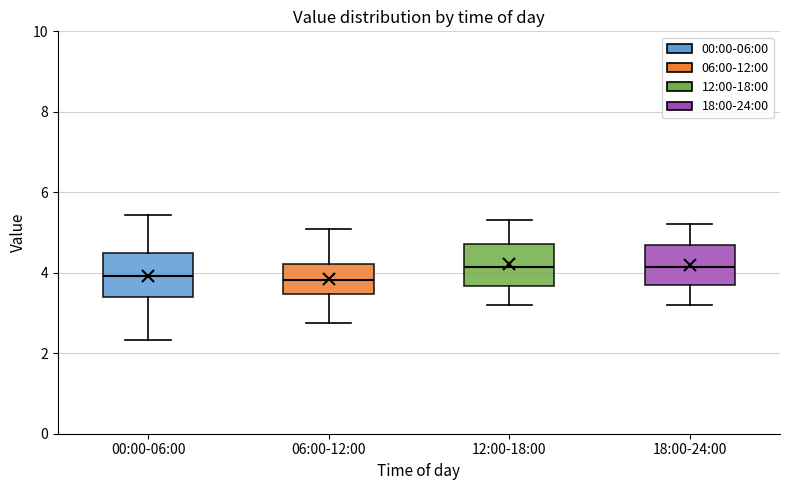

Reading left to right, transcribe this box plot: for each box, give where its median line is, the range the box spans, and where its two whiskers end, as read against the y-axis. The values are not printed on the chart, so give them approximately, as read against the axis.

00:00-06:00: median 4.0, box 3.4 to 4.6, whiskers 2.4 to 5.4
06:00-12:00: median 3.8, box 3.4 to 4.2, whiskers 2.8 to 5.2
12:00-18:00: median 4.2, box 3.6 to 4.8, whiskers 3.2 to 5.4
18:00-24:00: median 4.2, box 3.8 to 4.8, whiskers 3.2 to 5.2